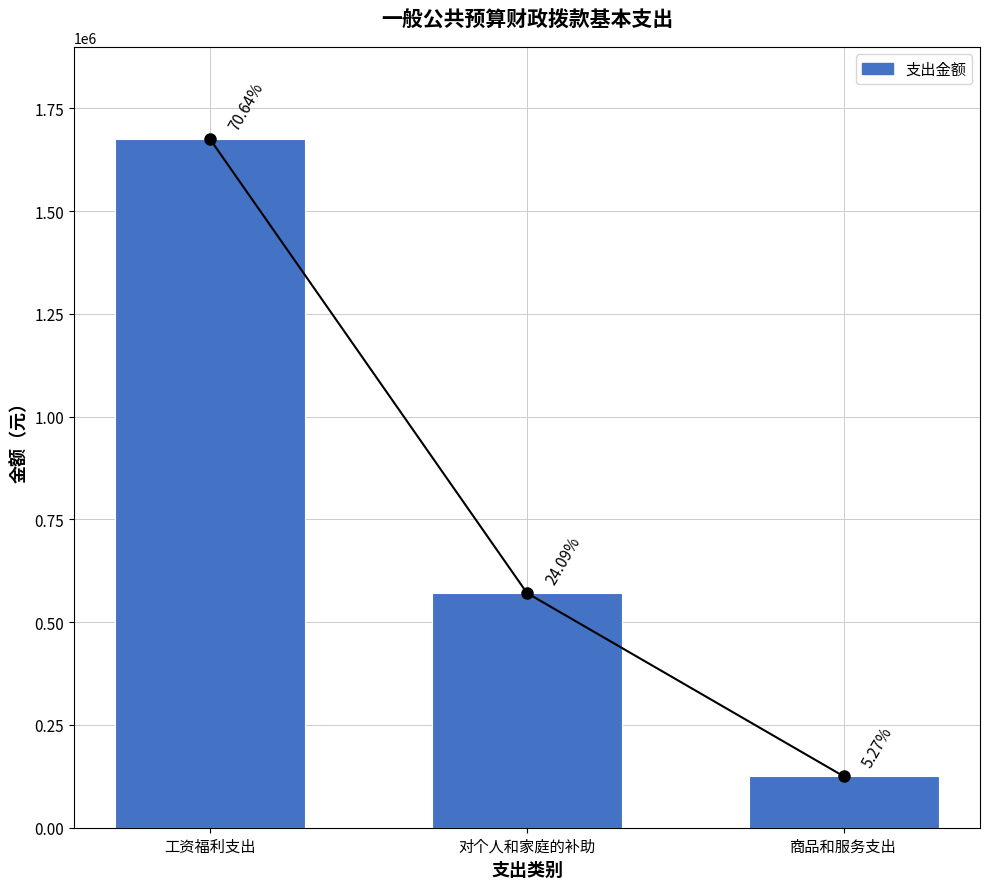

What is the value of the 1st bar from the left?

1674721.0